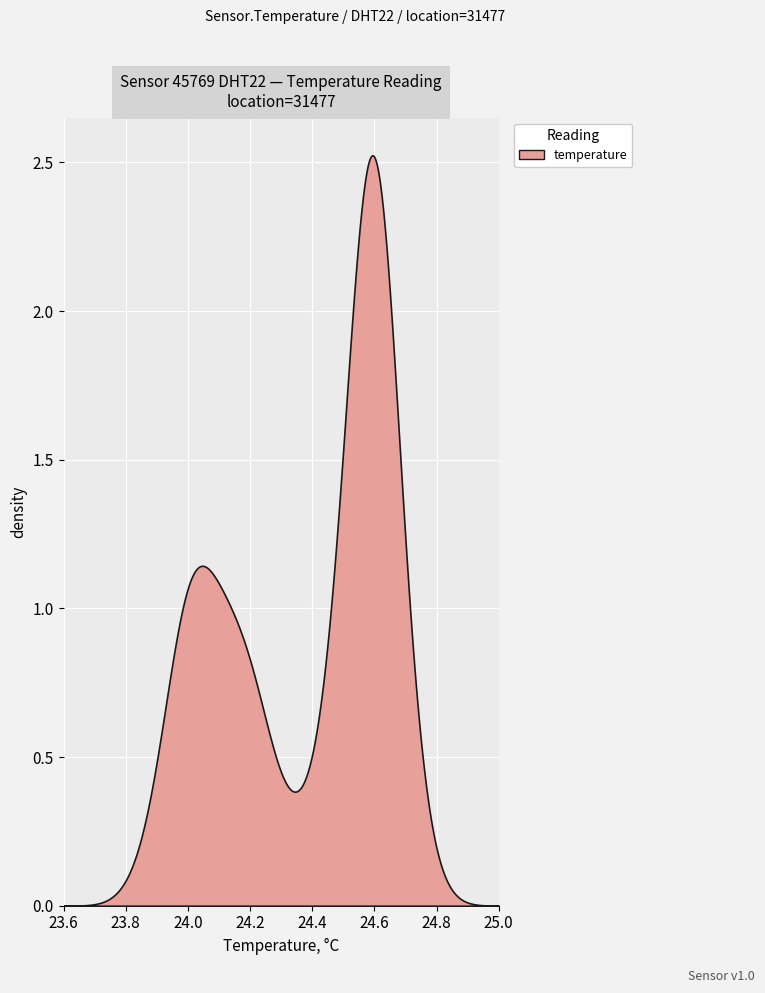

Between 00:06 and 01:29, which series saw the biggest shift?

temperature